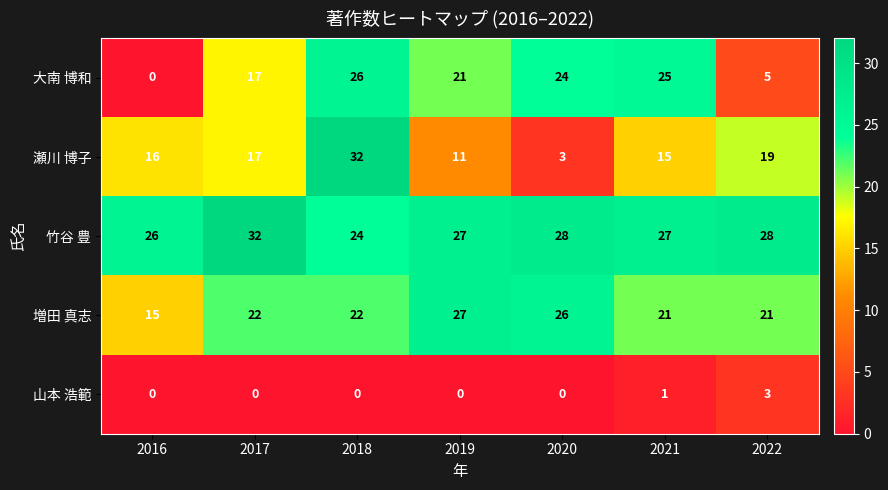

What is the difference between the highest and lowest values at 2016?

26